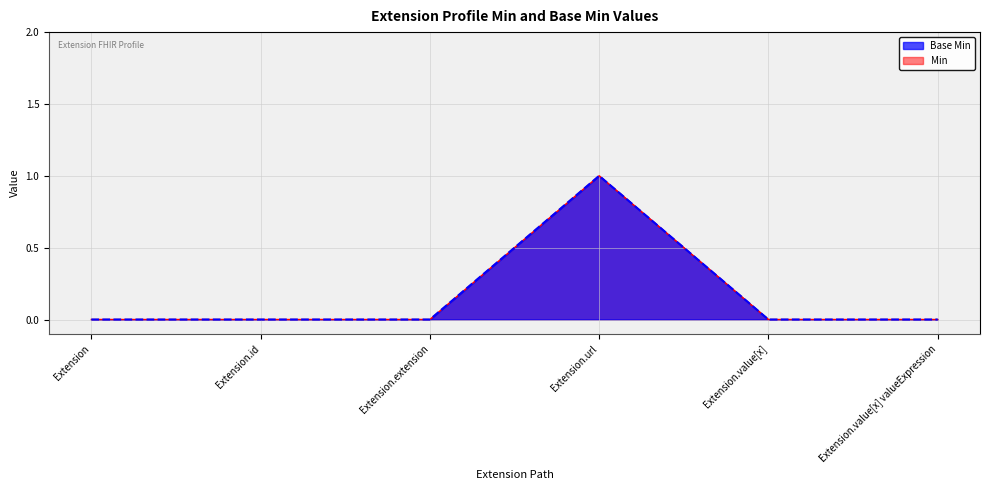

True or false: Base Min and Min cross at least once.

False